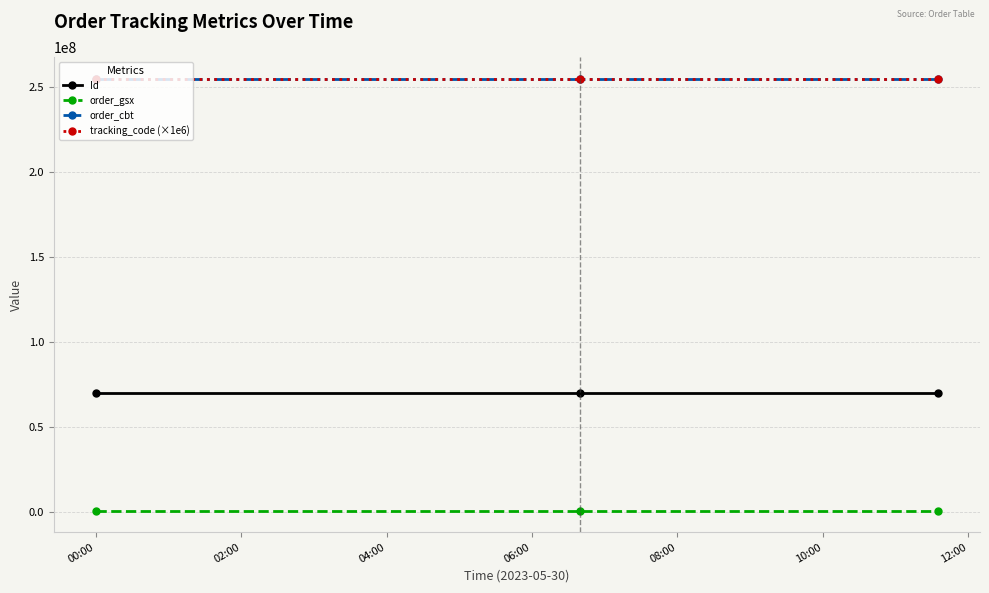

What is the value of the Id point at the 3rd from the left?

69861407.0